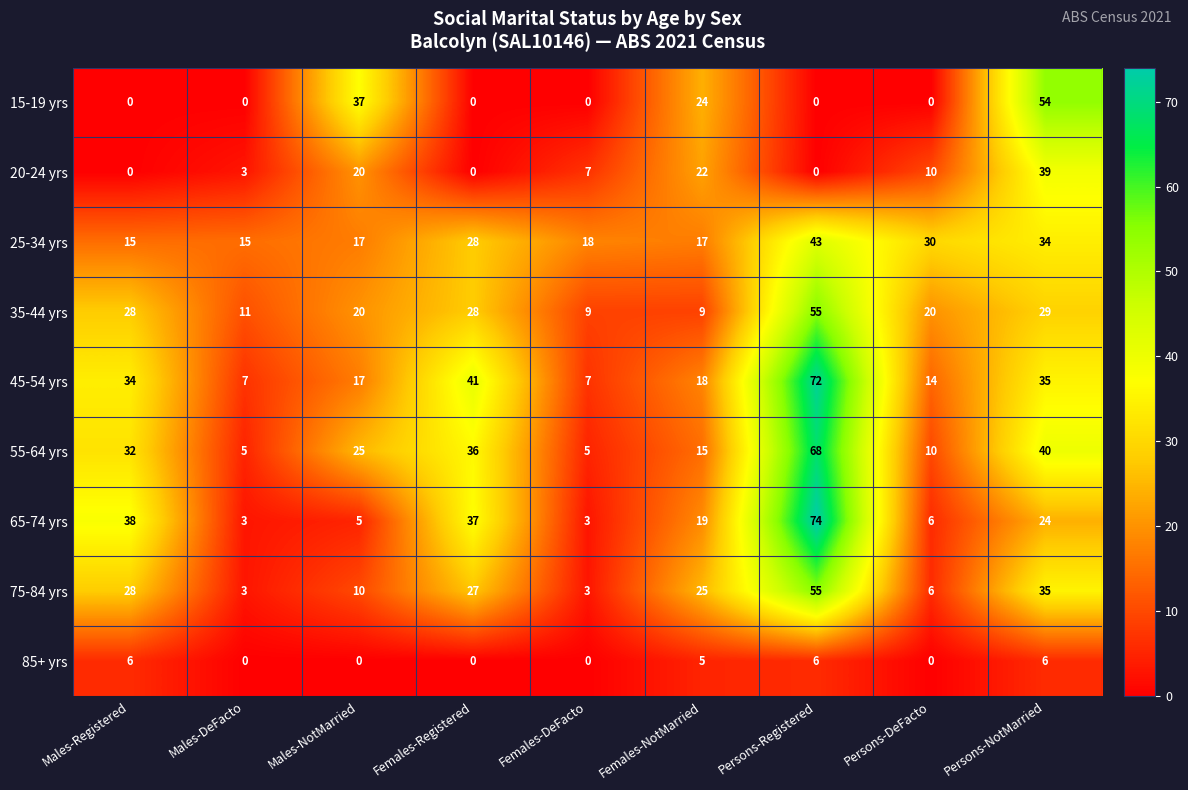

What is the difference between the highest and lowest values at Males-NotMarried?

37